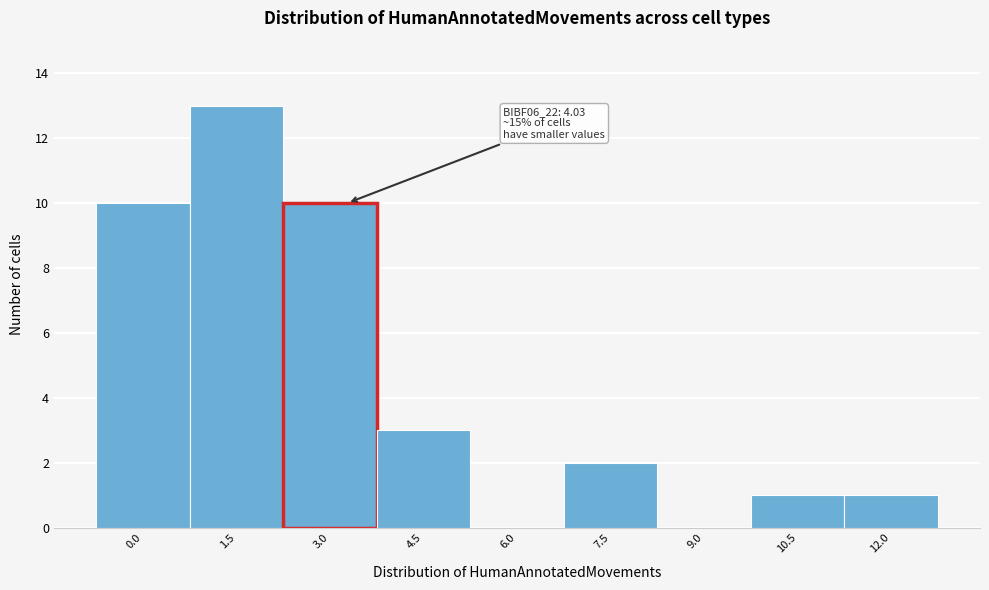

Reading left to right, extract all data points from this chart.

0.0=10	1.5=13	3.0=10	4.5=3	6.0=0	7.5=2	9.0=0	10.5=1	12.0=1